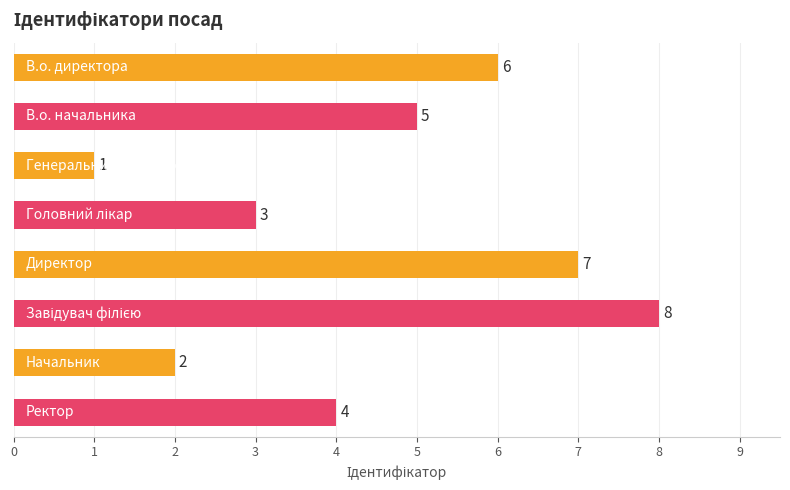

How many bars are there in total?

8